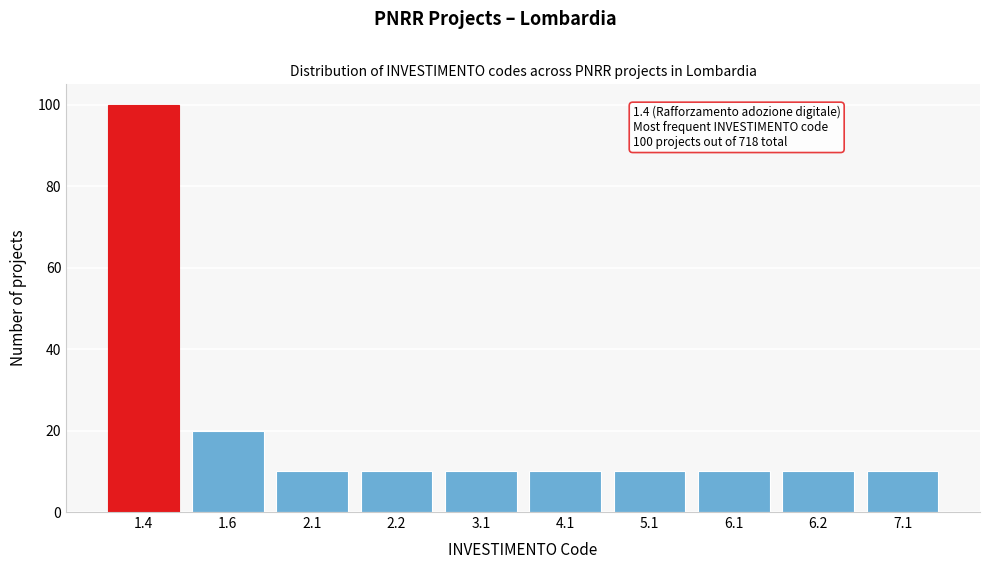

Reading right to left, extract all data points from this chart.

10	10	10	10	10	10	10	10	20	100